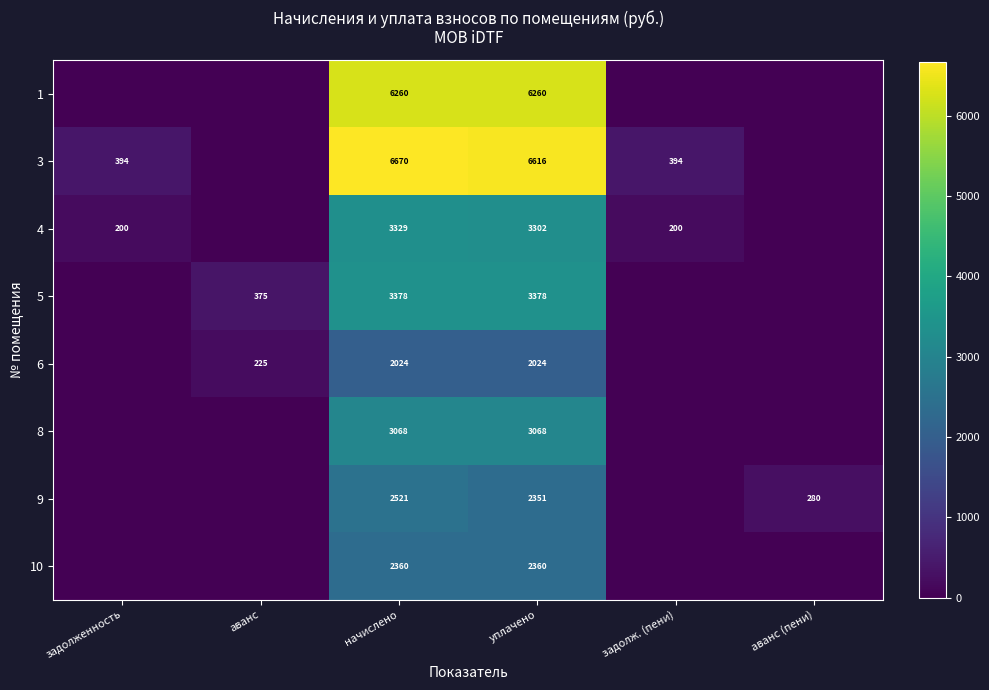

At how many categories does at least one series exceed 6289?

2